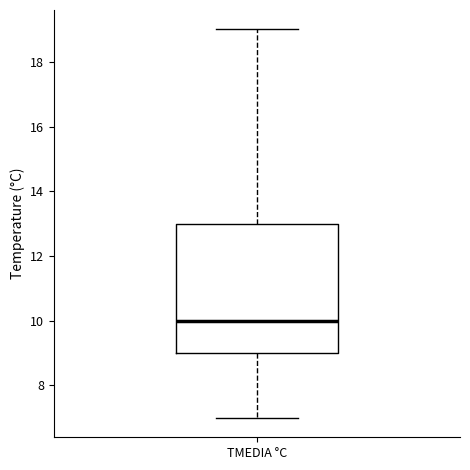

Transcribe this box plot: give where the median line is, the range the box spans, and where the two whiskers end, as read against the y-axis. The values are not printed on the chart, so give them approximately, as read against the axis.

median 10, box 9 to 13, whiskers 7 to 19